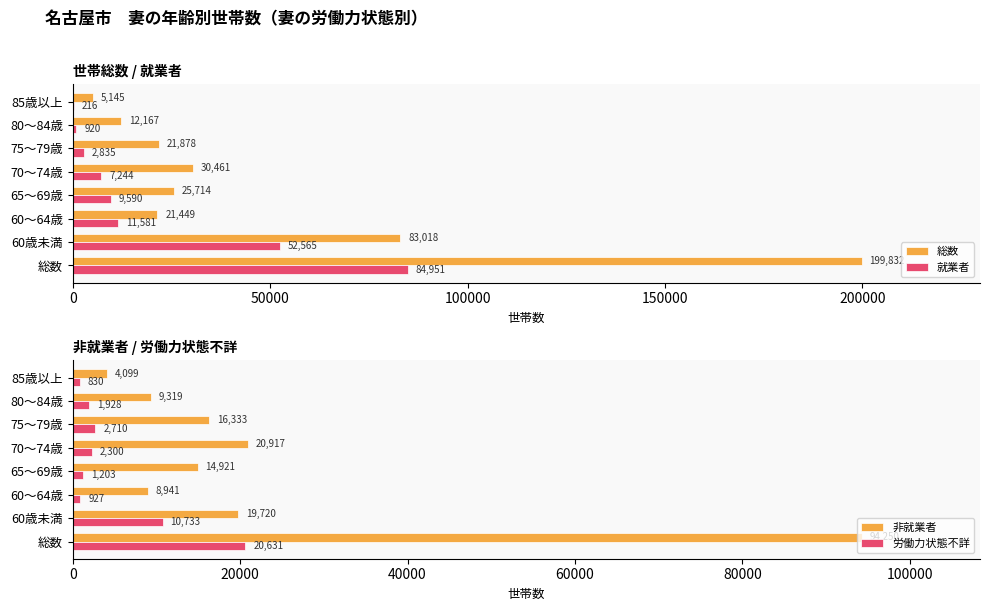

What is the smallest value displayed?

216